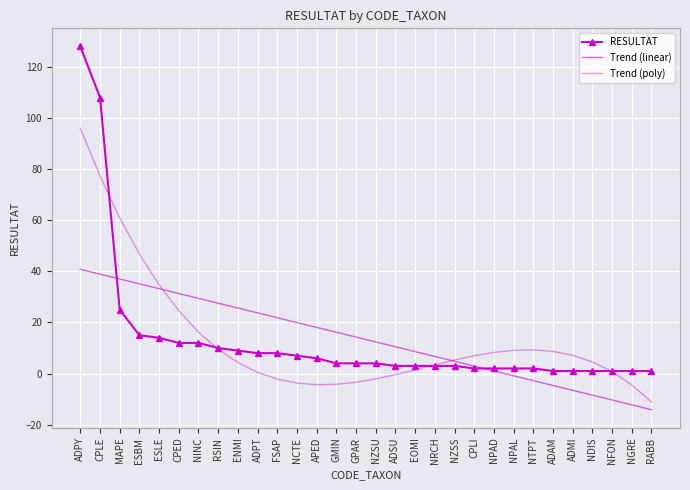

How many times do Trend (linear) and RESULTAT cross each other?

2